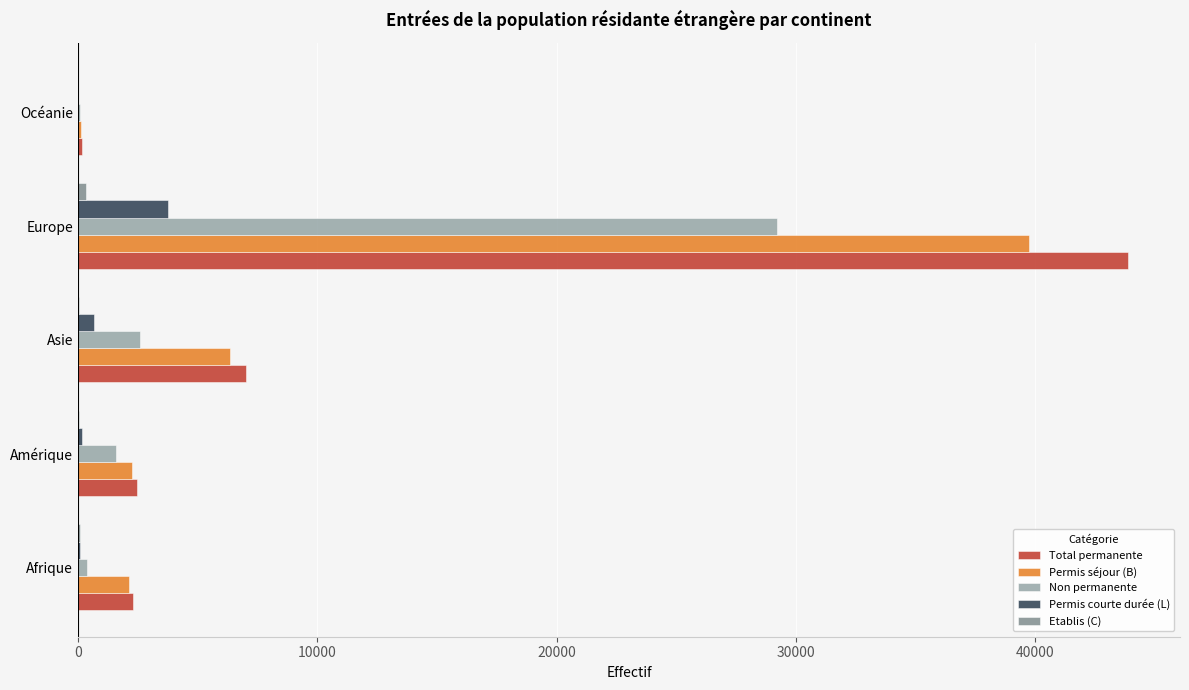

What is the maximum value for Permis courte durée (L)?

3765